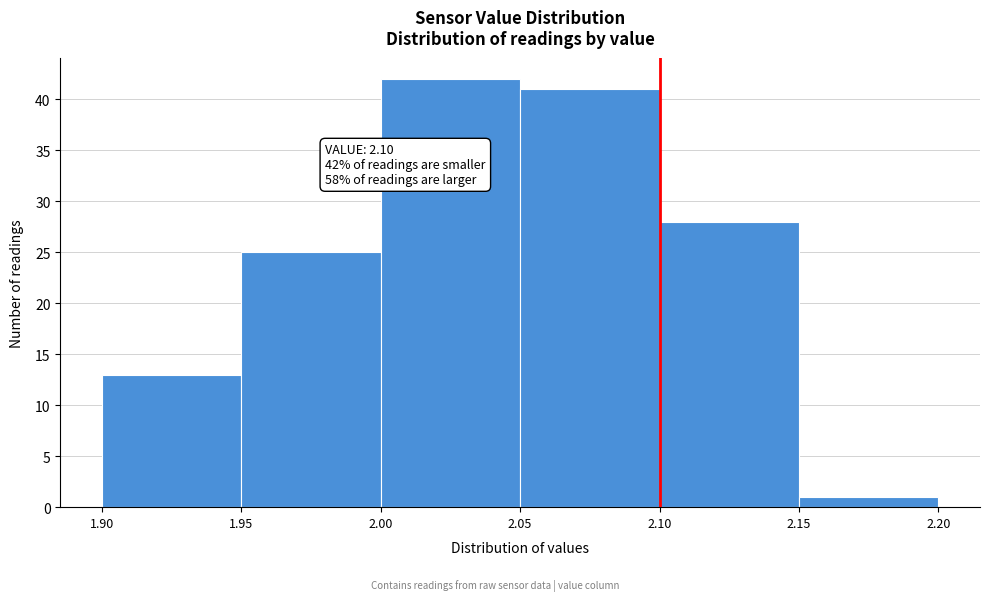

Which range on the x-axis has the tallest bar?

2.00 to 2.05